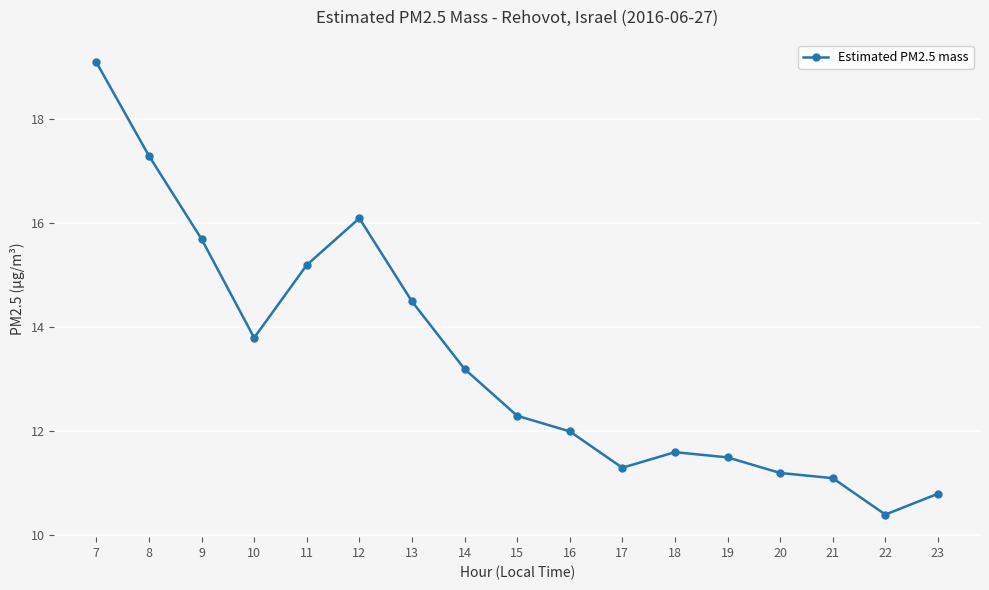

True or false: the data has more than 1 interior local peaks.

True